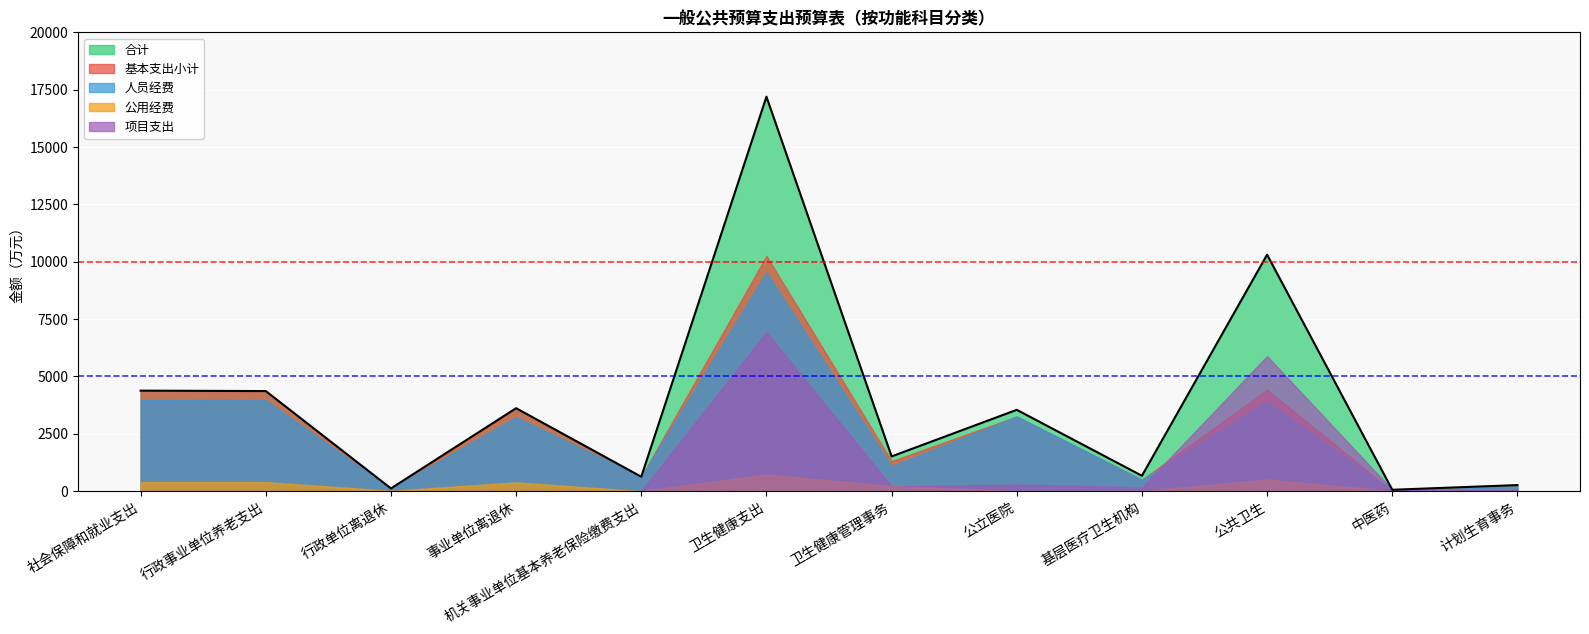

Read the 人员经费 value at 计划生育事务.

215.0